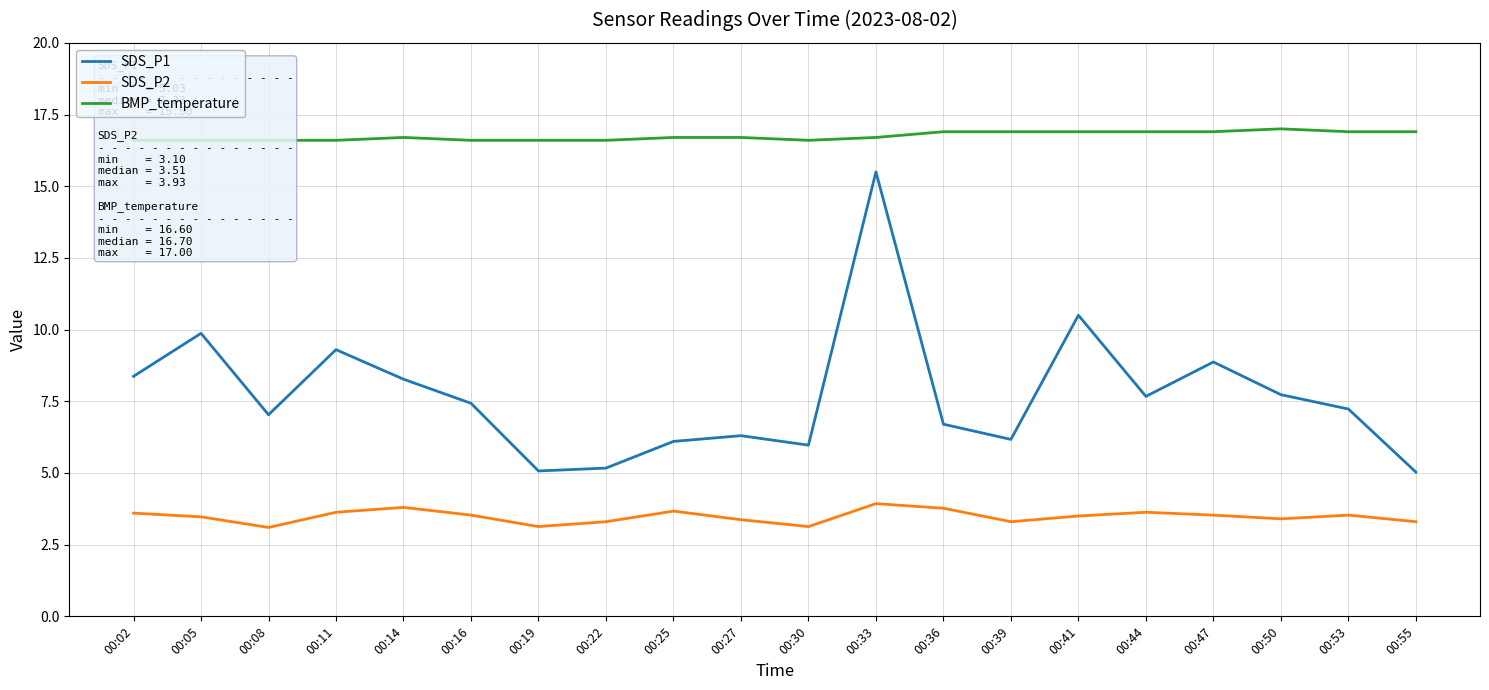

Rank the series at 00:08 from highest to lowest value.

BMP_temperature, SDS_P1, SDS_P2